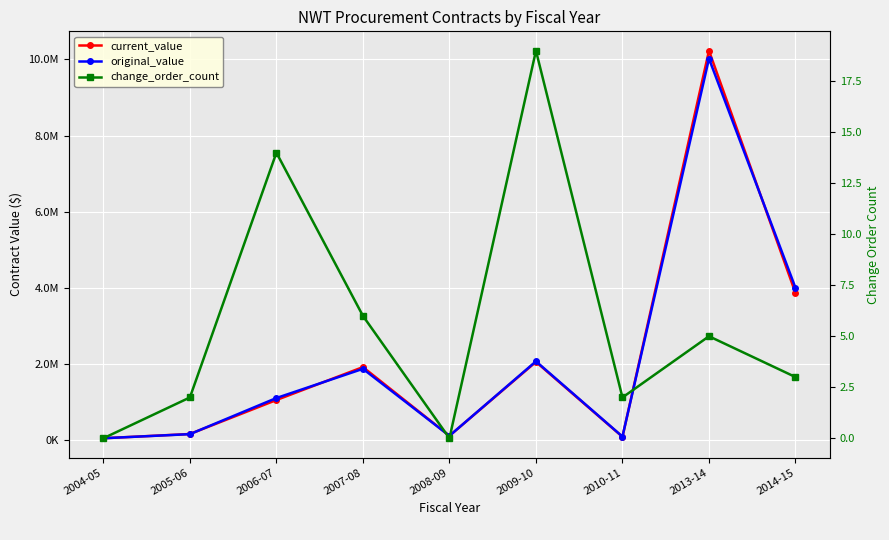

Which series ends up on top after the final intersection of original_value and current_value?

original_value